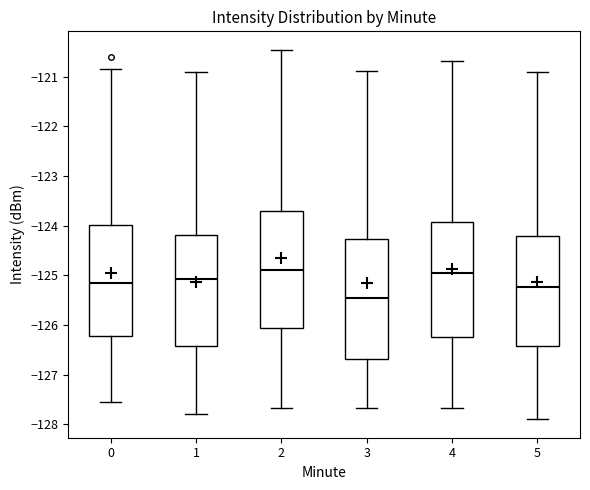

Reading left to right, read every box against the y-axis: the position of its median line, the range the box covers, and the ends of its whiskers. The values are not printed on the chart, so give them approximately, as read against the axis.

0: median -125.2, box -126.2 to -124.0, whiskers -127.6 to -120.9
1: median -125.1, box -126.4 to -124.2, whiskers -127.8 to -120.9
2: median -124.9, box -126.1 to -123.7, whiskers -127.7 to -120.5
3: median -125.5, box -126.7 to -124.3, whiskers -127.7 to -120.9
4: median -125.0, box -126.2 to -123.9, whiskers -127.7 to -120.7
5: median -125.2, box -126.4 to -124.2, whiskers -127.9 to -120.9